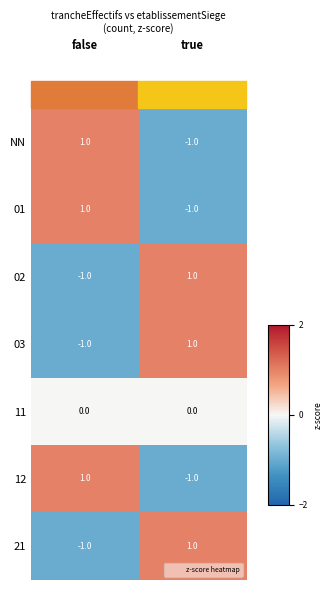

How many values in 03 are below zero?

1